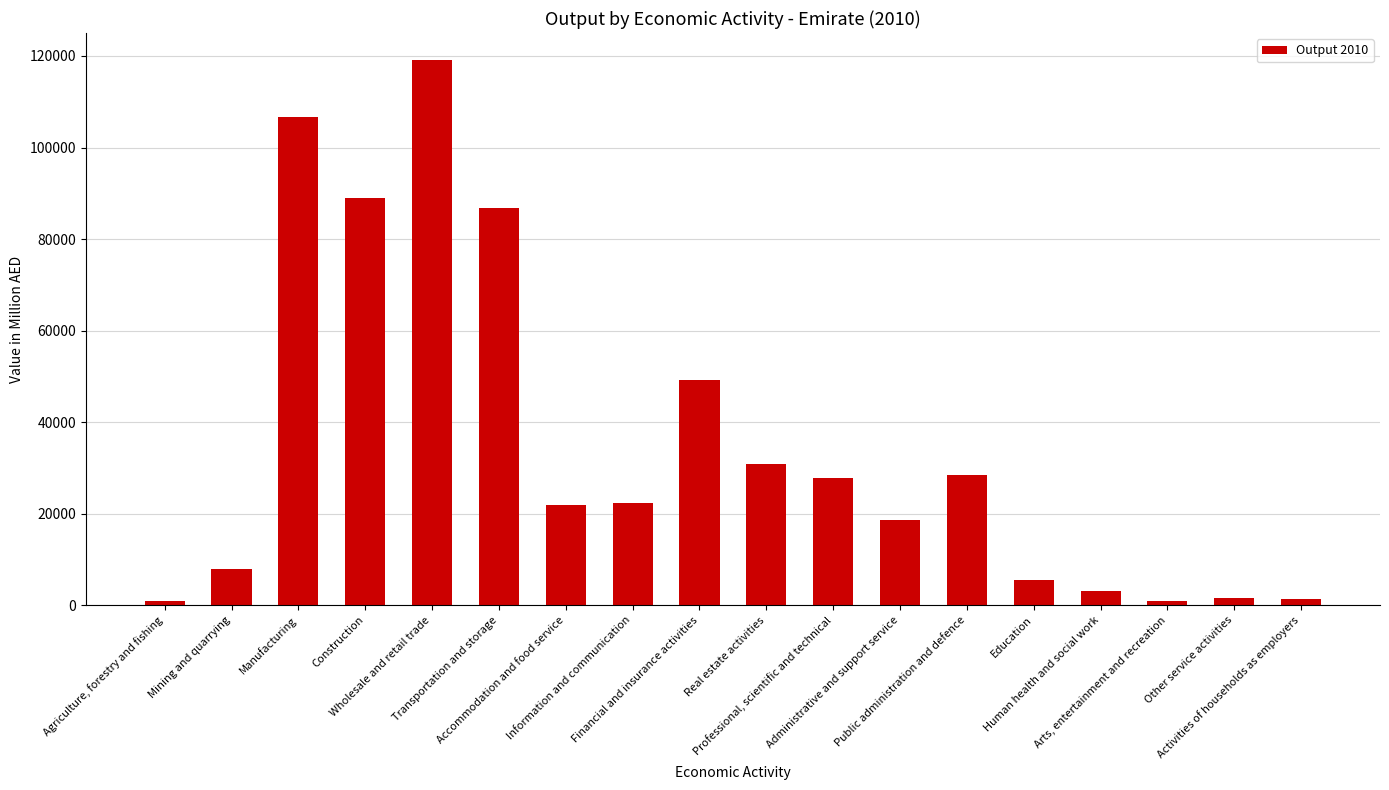

How many data points are less than 22242?

9